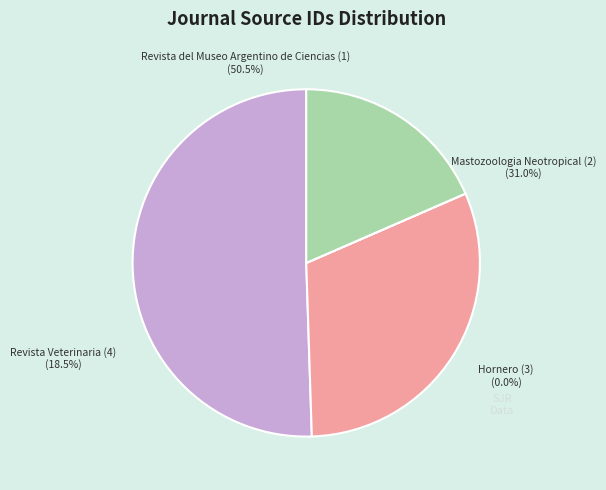

Which slice represents more than half of the pie?

Revista del Museo Argentino de Ciencias (1)